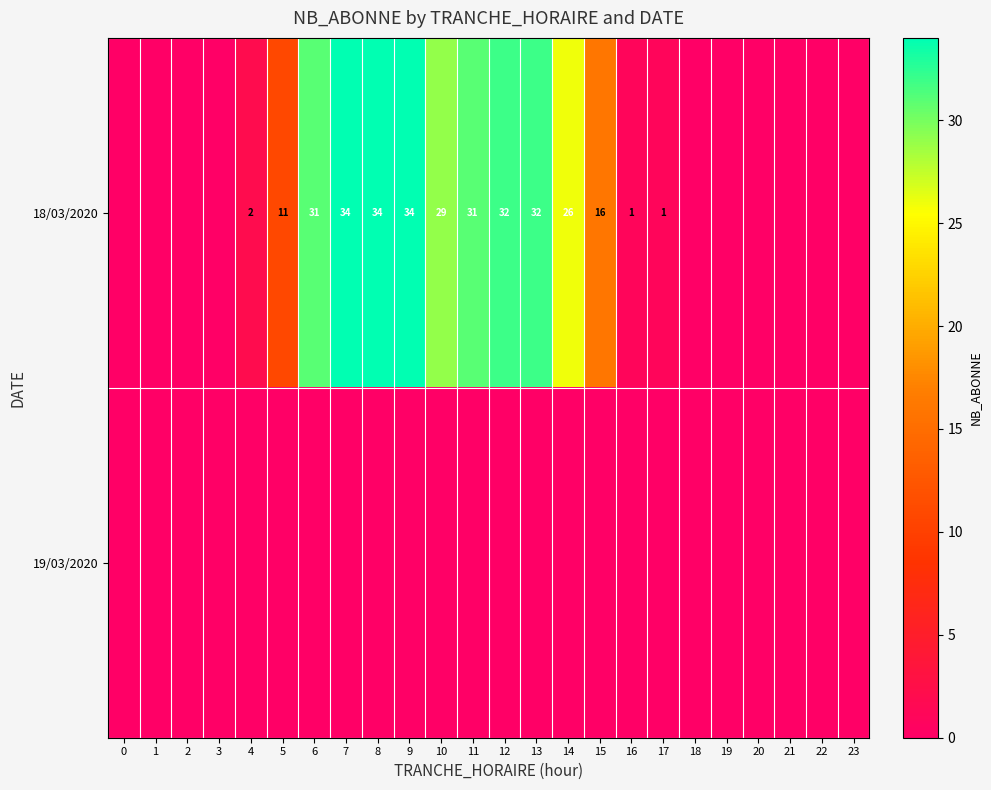

What is the difference between the 18/03/2020 values at 14 and 5?

15